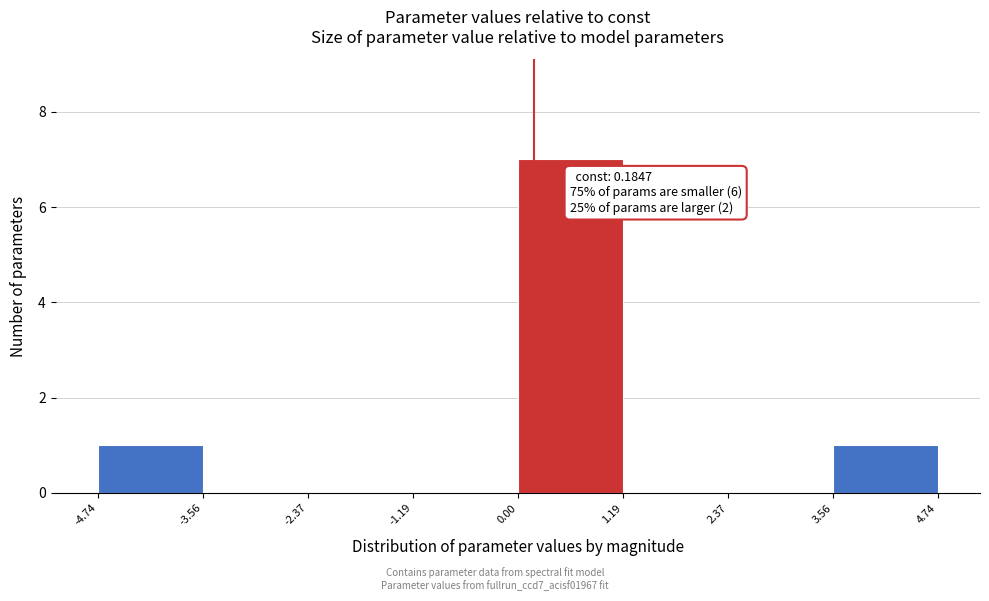

Over which range of the x-axis is the bar tallest?

0.00 to 1.19